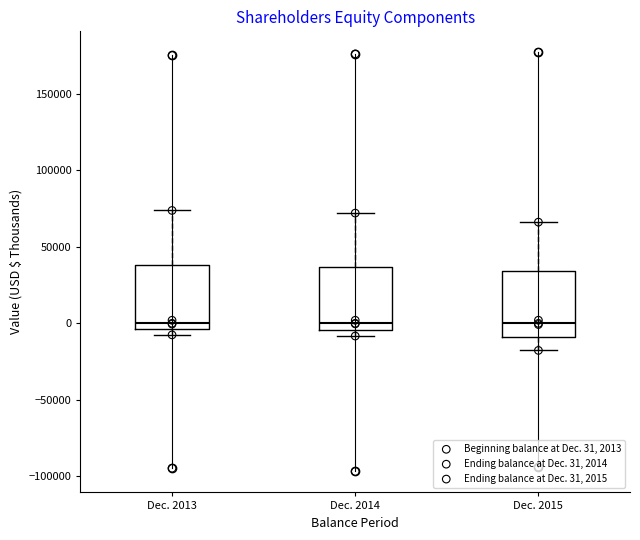

Reading left to right, read every box against the y-axis: the position of its median line, the range the box covers, and the ends of its whiskers. The values are not printed on the chart, so give them approximately, as read against the axis.

Dec. 2013: median 0, box -5000 to 40000, whiskers -10000 to 75000
Dec. 2014: median 0, box -5000 to 35000, whiskers -10000 to 70000
Dec. 2015: median 0, box -10000 to 35000, whiskers -20000 to 65000